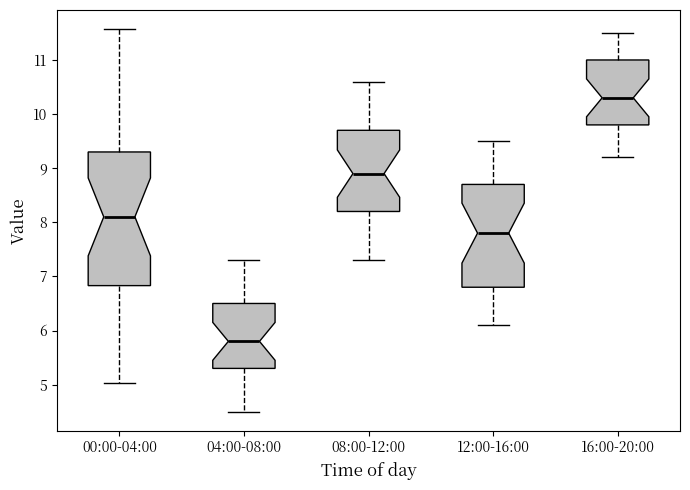

Reading left to right, transcribe this box plot: for each box, give where its median line is, the range the box spans, and where its two whiskers end, as read against the y-axis. The values are not printed on the chart, so give them approximately, as read against the axis.

00:00-04:00: median 8.1, box 6.8 to 9.3, whiskers 5.0 to 11.6
04:00-08:00: median 5.8, box 5.3 to 6.5, whiskers 4.5 to 7.3
08:00-12:00: median 8.9, box 8.2 to 9.7, whiskers 7.3 to 10.6
12:00-16:00: median 7.8, box 6.8 to 8.7, whiskers 6.1 to 9.5
16:00-20:00: median 10.3, box 9.8 to 11.0, whiskers 9.2 to 11.5